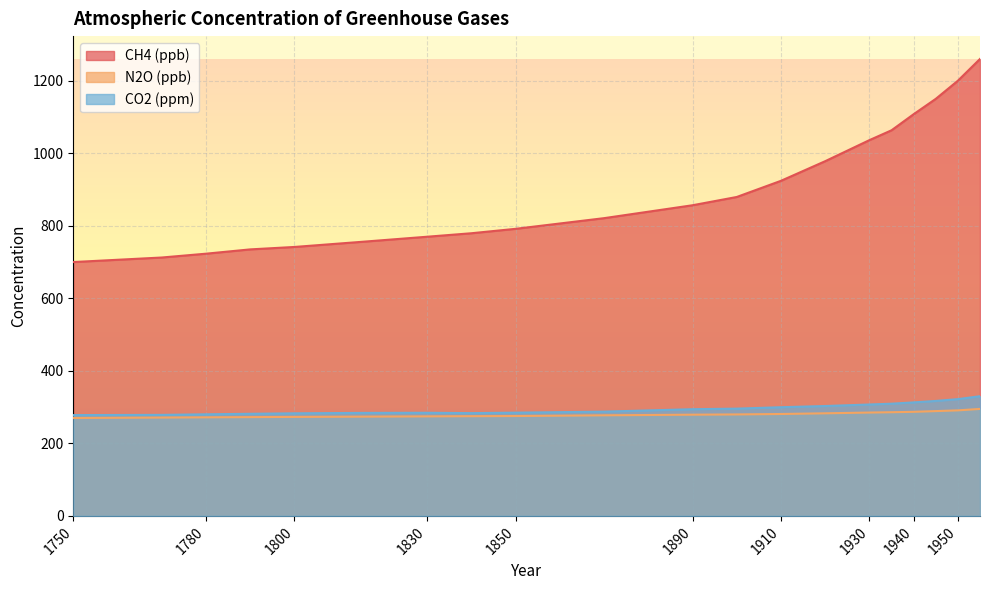

In CO2 (ppm), how many points are lower than both neighbors (excluding endpoints)?

1